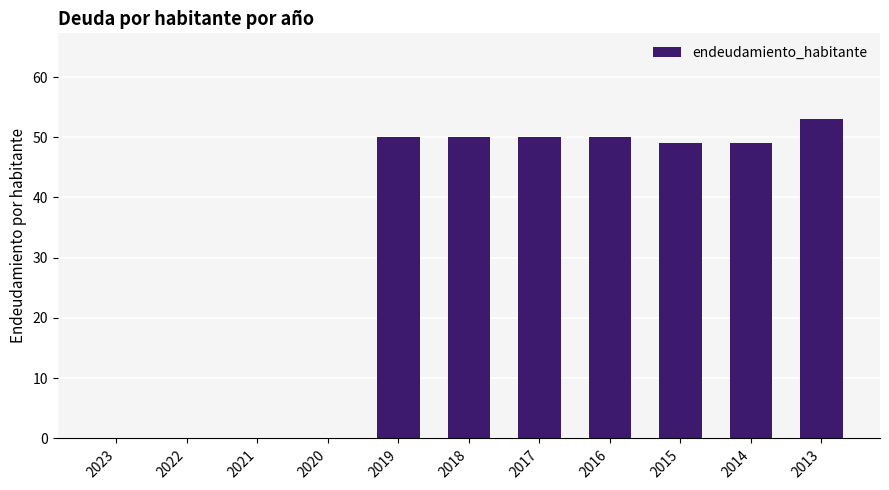

True or false: the data shows 23 at 2020.

False